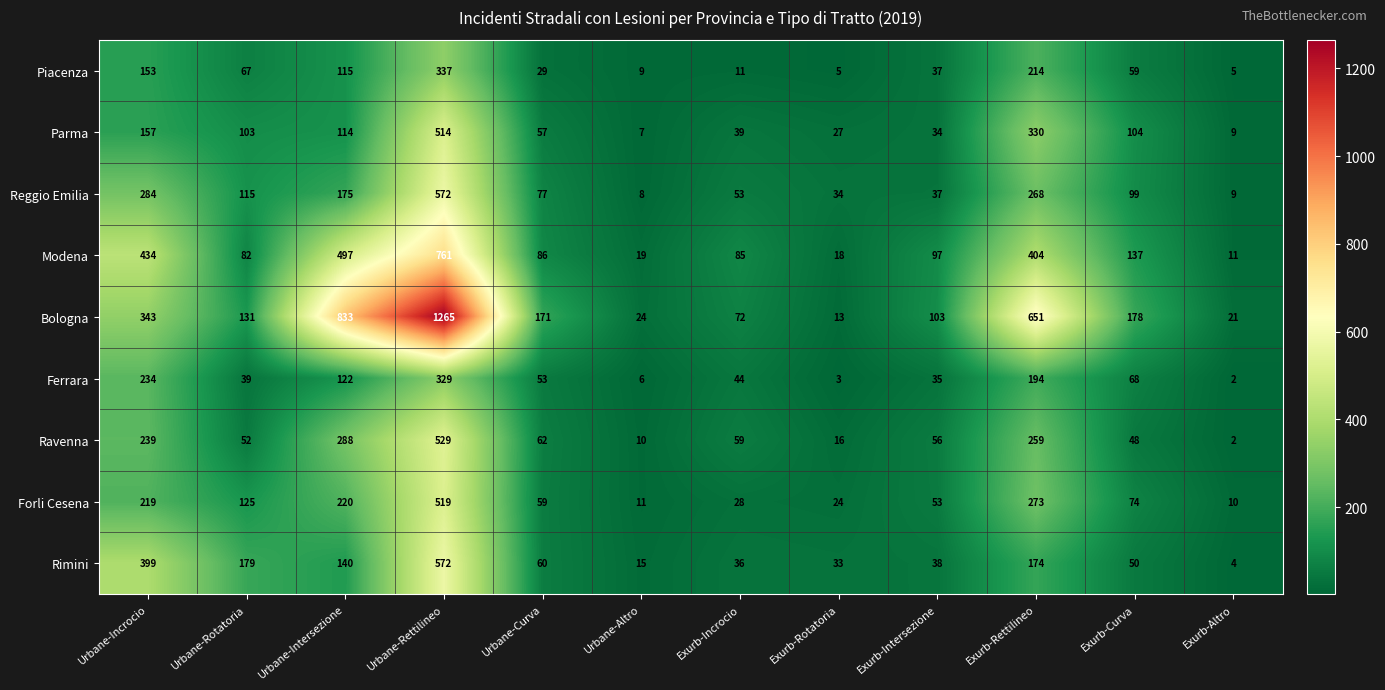

At which label does Rimini first exceed 60?

Urbane-Incrocio